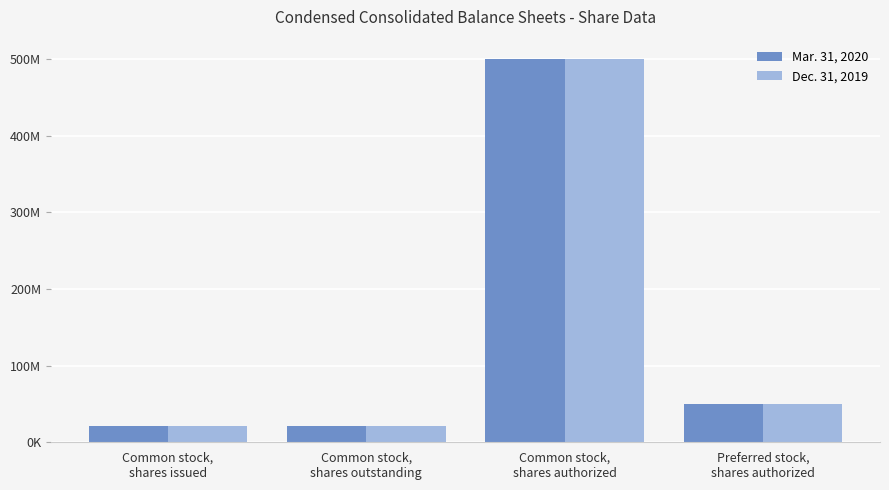

Reading left to right, extract all data points from this chart.

Mar. 31, 2020: 20869000	20869000	500000000	50000000
Dec. 31, 2019: 20825000	20825000	500000000	50000000